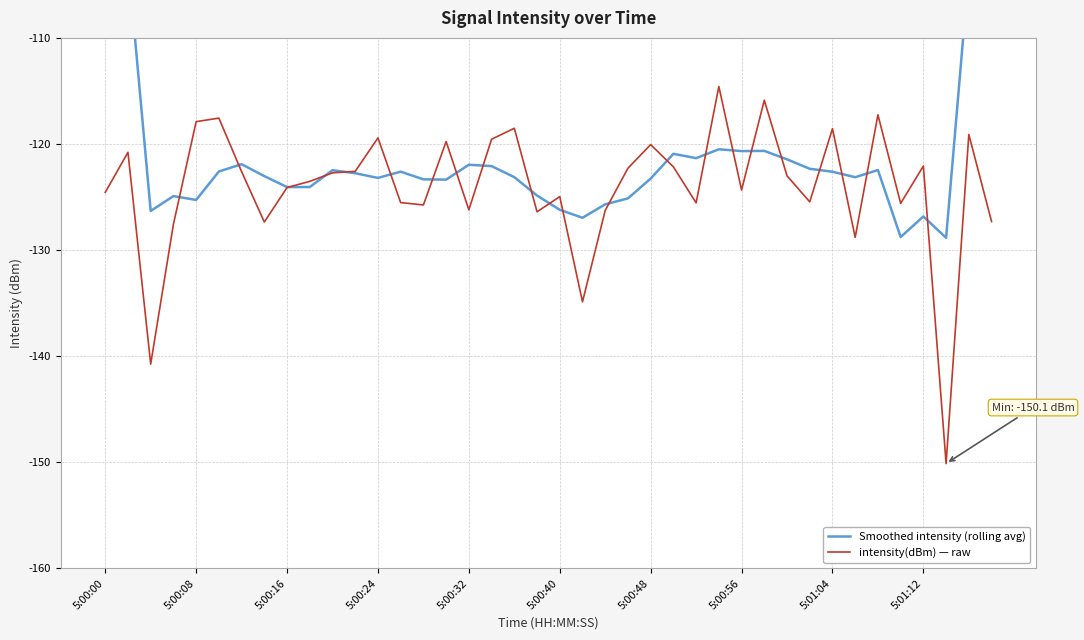

Which series changed the most between 18 and 25?

intensity(dBm) — raw